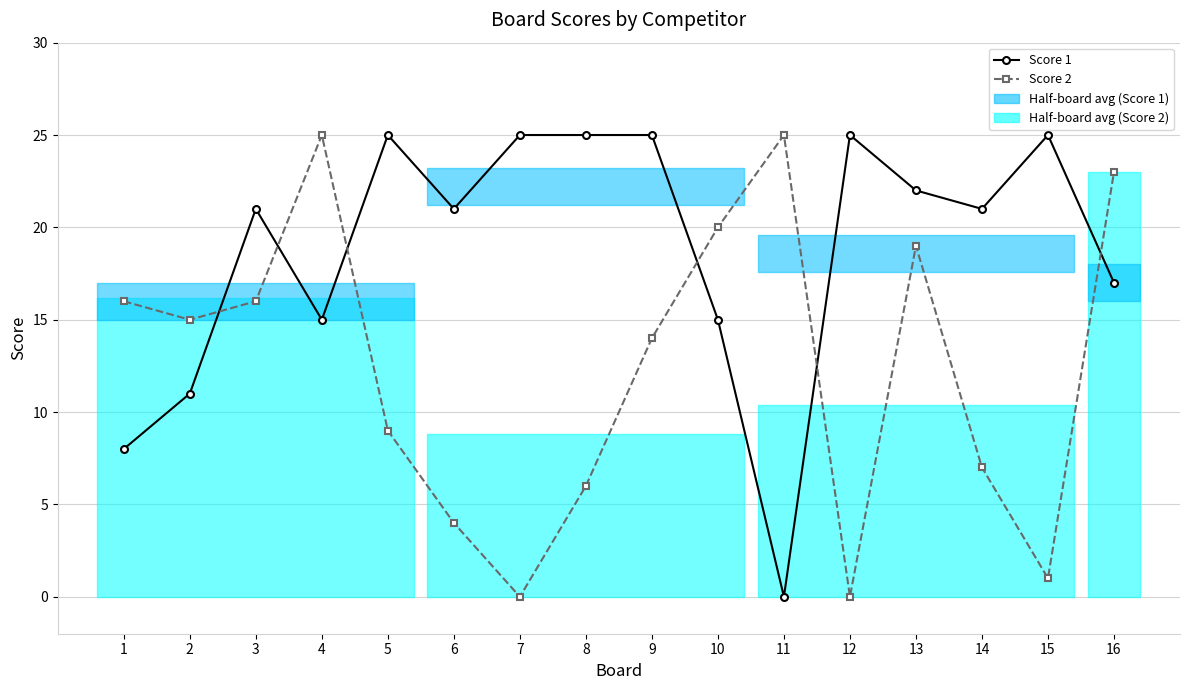

What is the difference between the Score 1 values at 7 and 2?

14